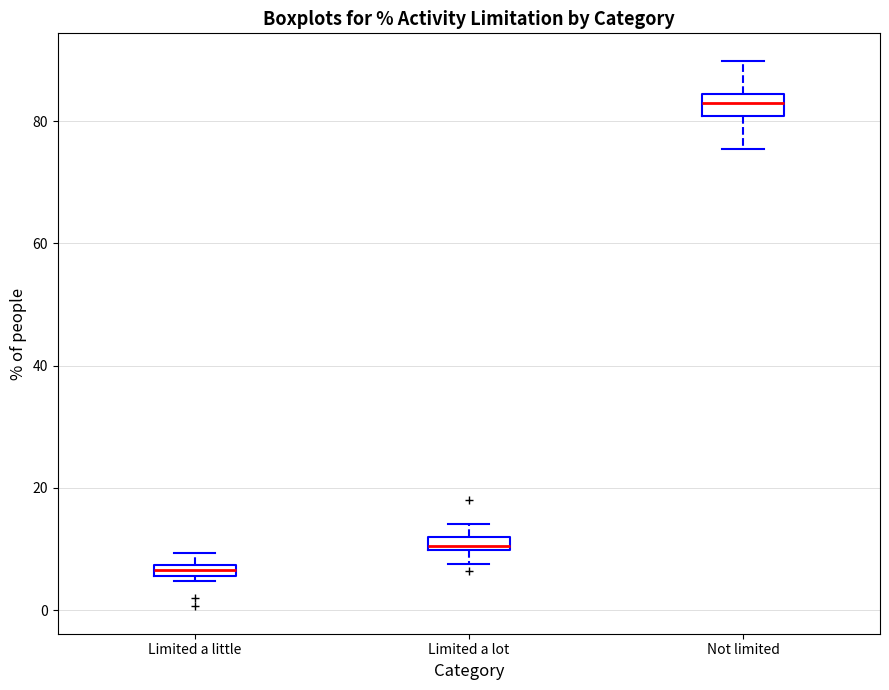

Which box's median line is the highest?

Not limited